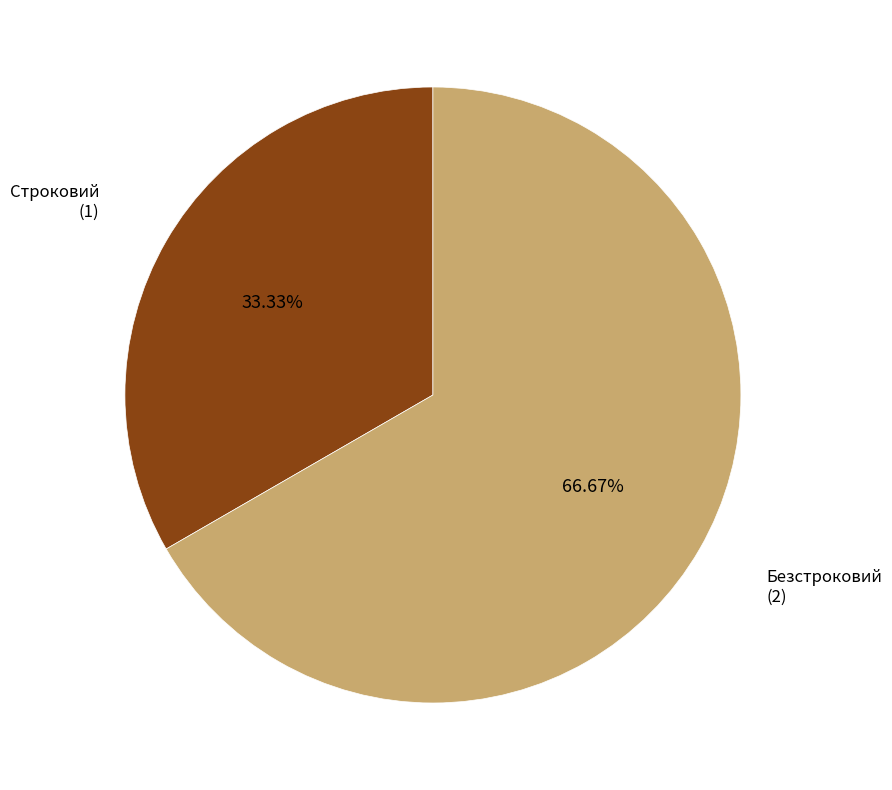

Is there any slice that represents more than half of the pie?

Yes